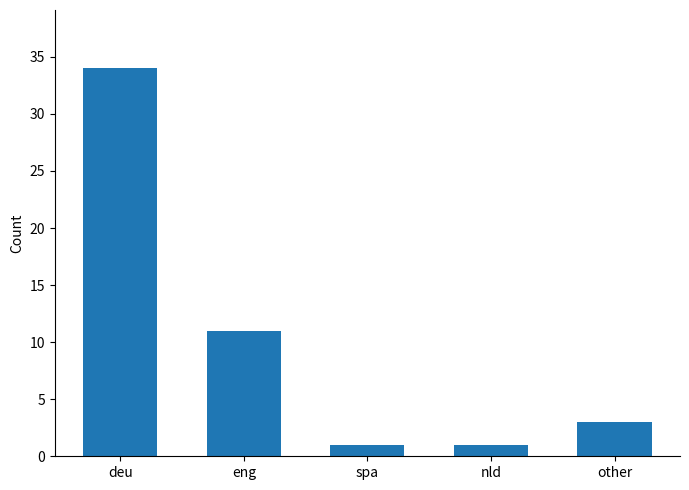

What is the ratio of the value at eng to the value at spa?

11.0